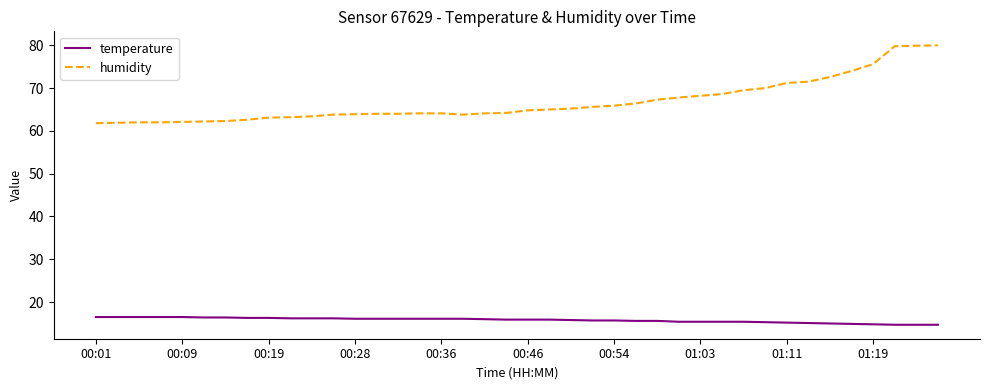

Is this an area chart (filled region under the line)?

No